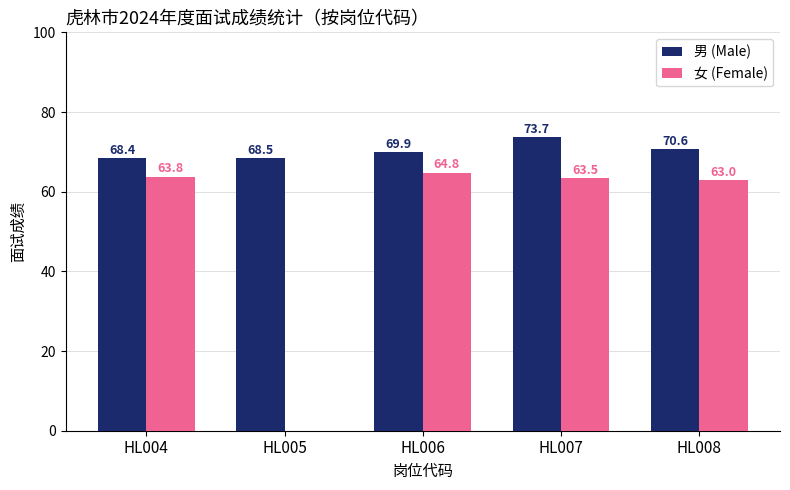

At which label does 女 (Female) first exceed 63?

HL004